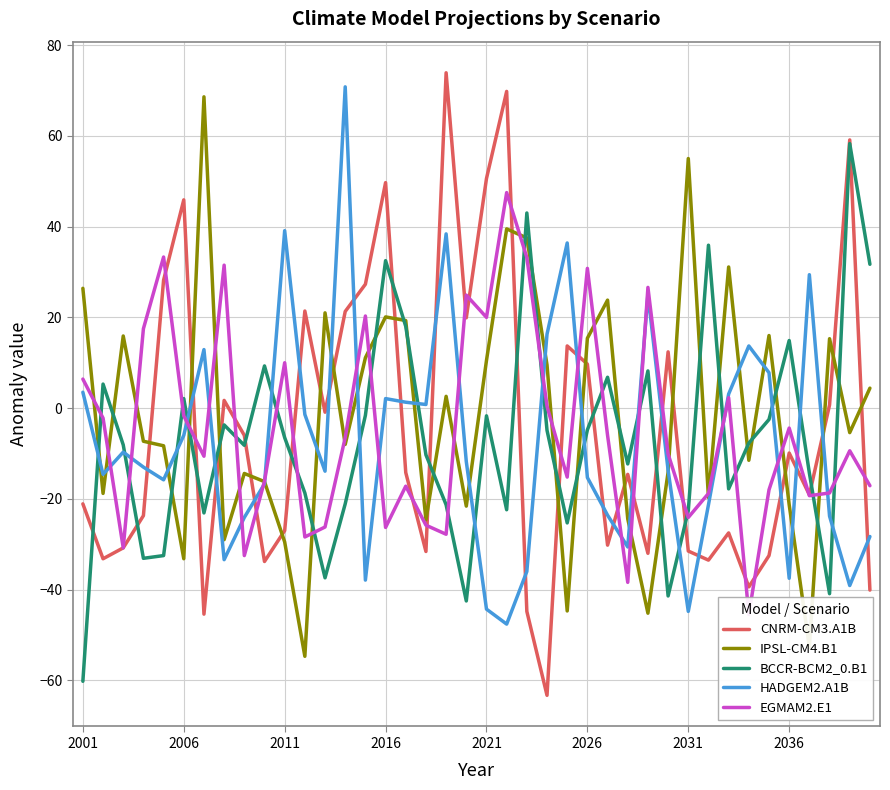

At how many categories does at least one series exceed 5?

37